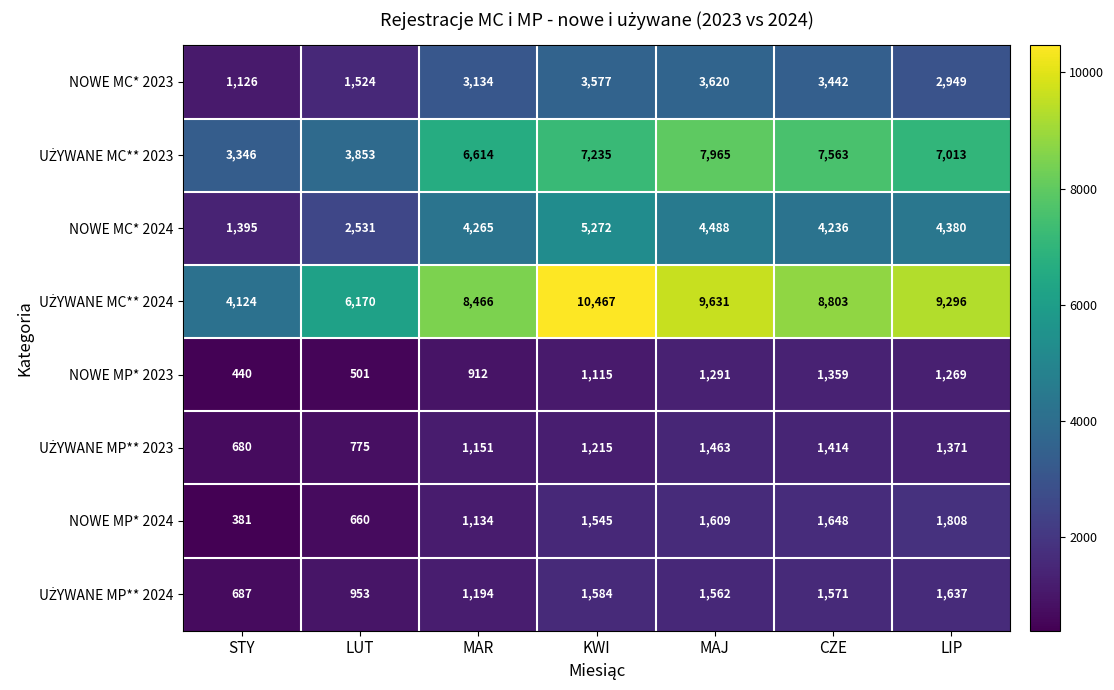

What is the approximate value of NOWE MC* 2023 at MAJ?

3620